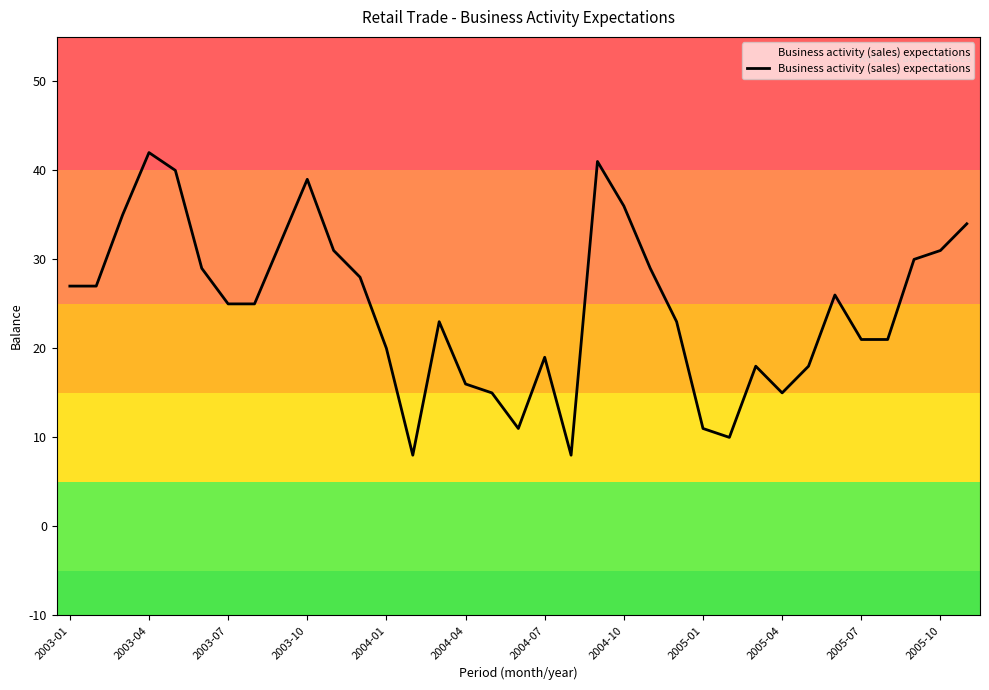

The value at 2003-10 is 53. True or false?

False